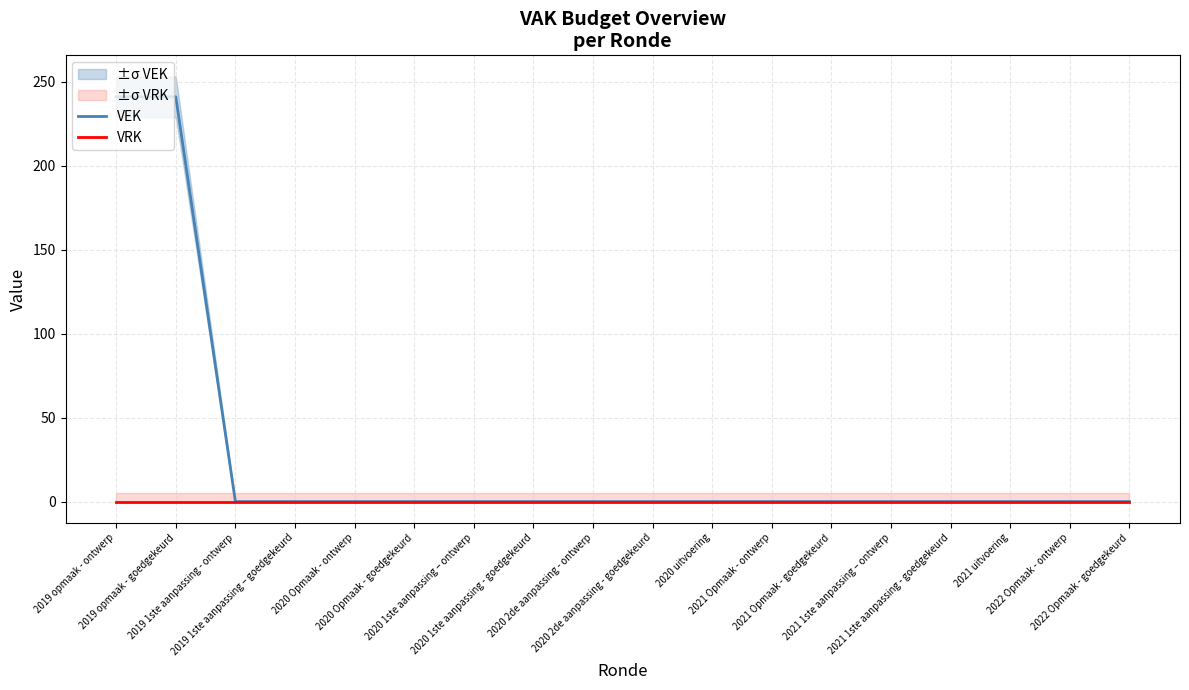

What are all the series names shown in the legend?

VEK, VRK